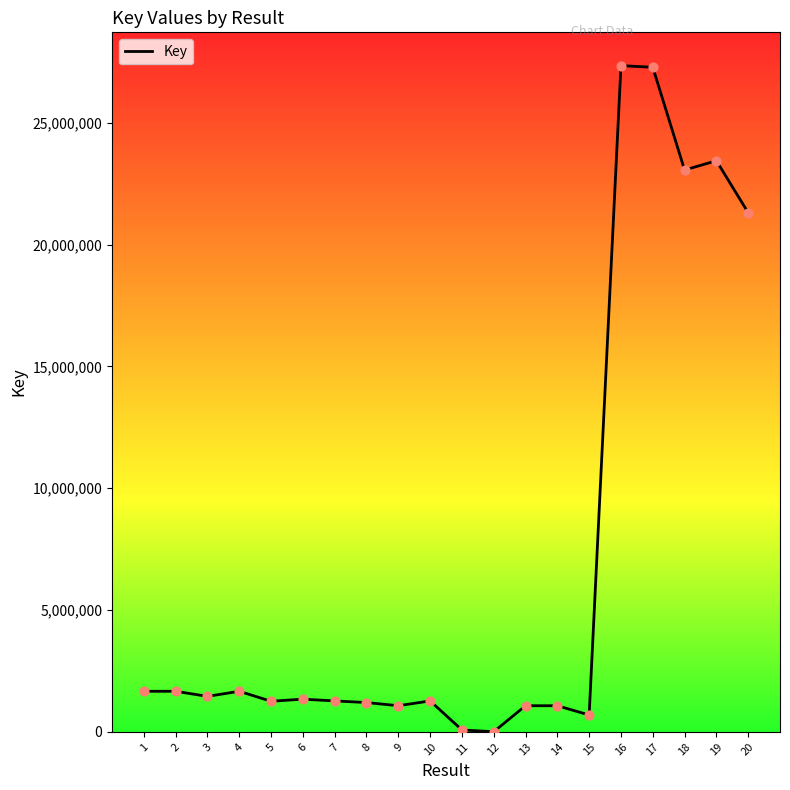

What is the ratio of the value at 9 to the value at 20?

0.1